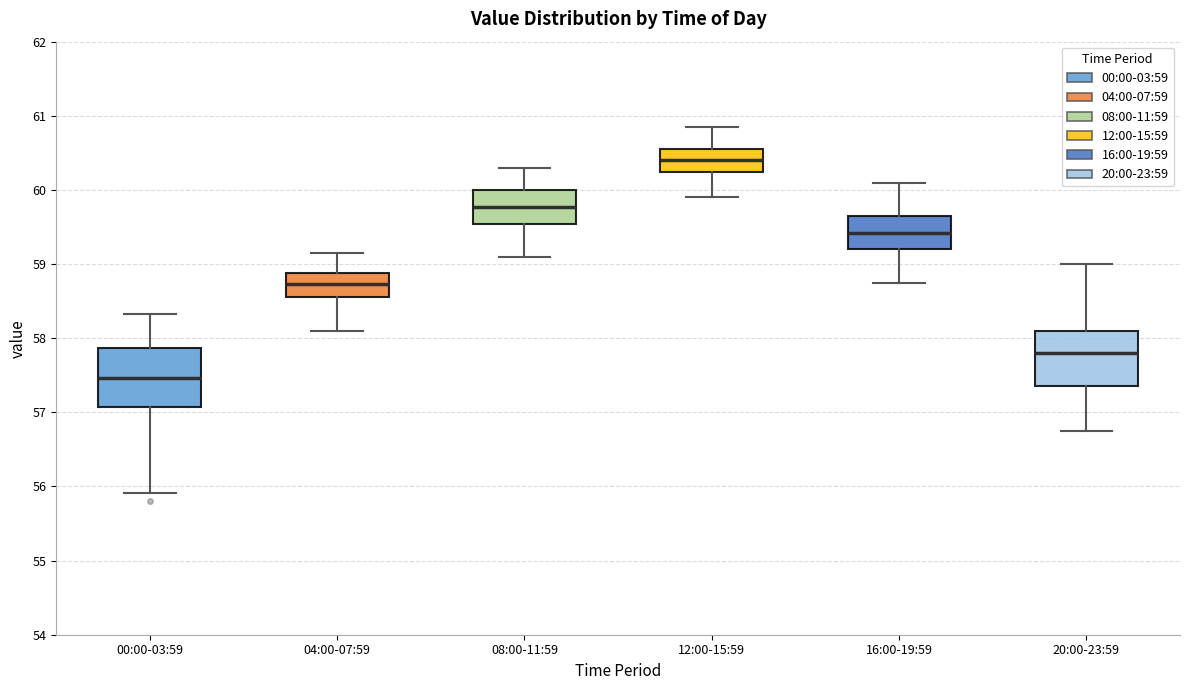

Which box's median line is the lowest?

00:00-03:59